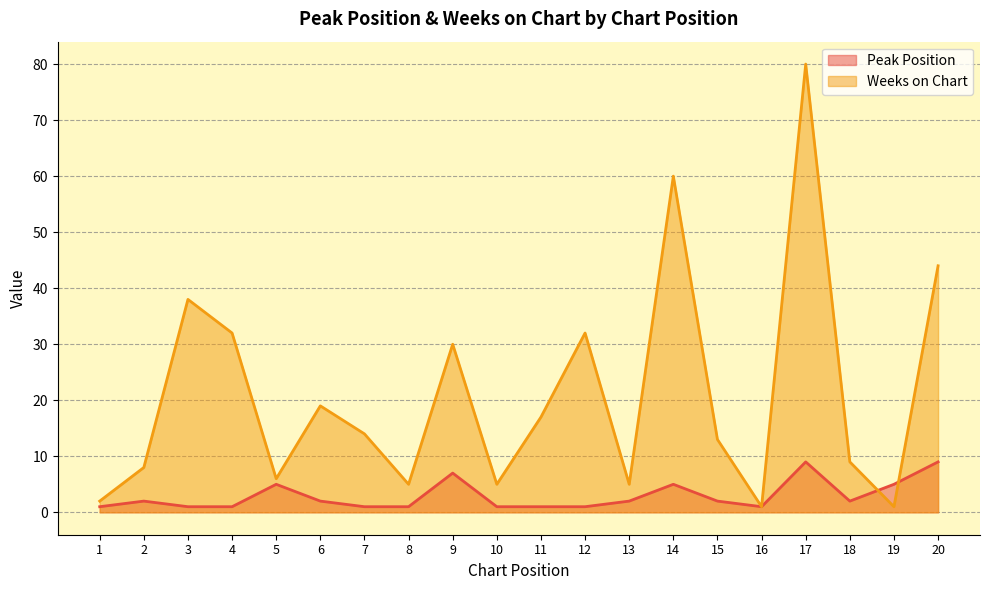

What is the total value across all series at 12?

33